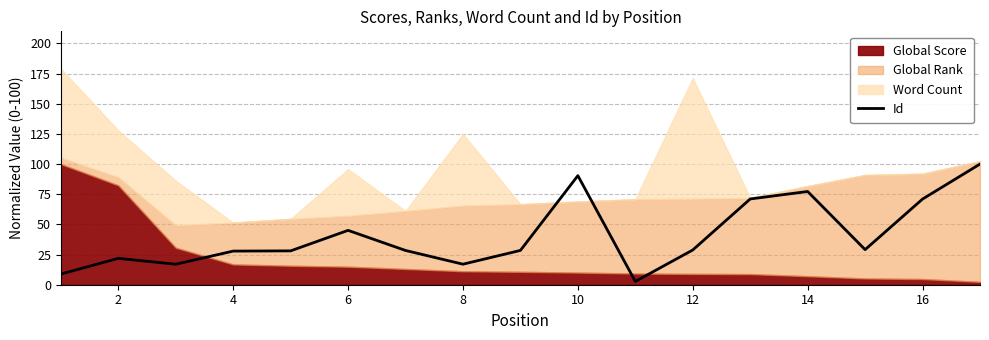

Where is Id nearest to the value 51?

6